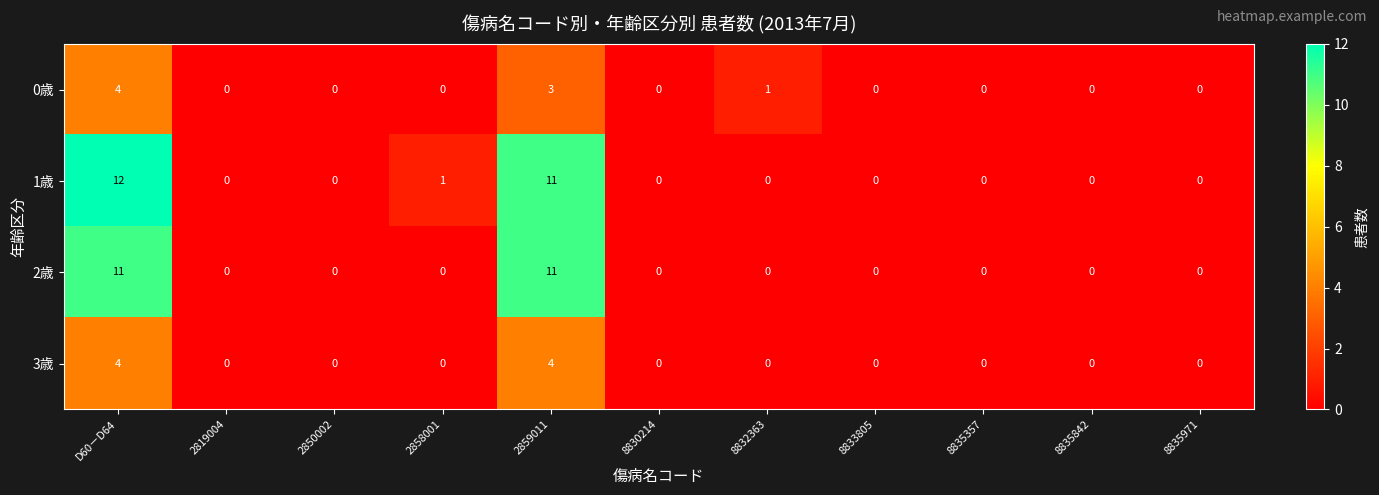

Which series has the largest total across all categories?

1歳